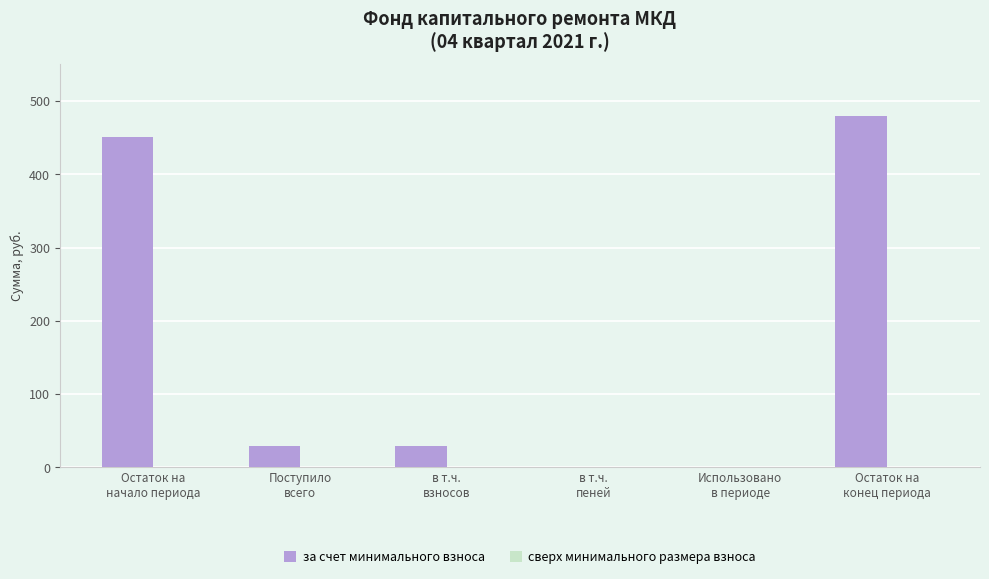

Count the number of values greater than 28.

4